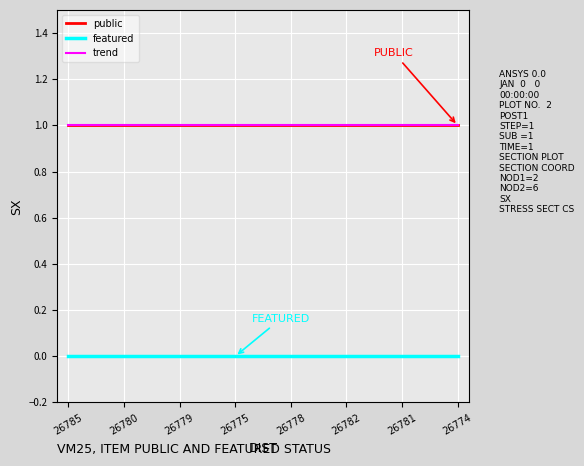

Which series has the widest spread of values?

public